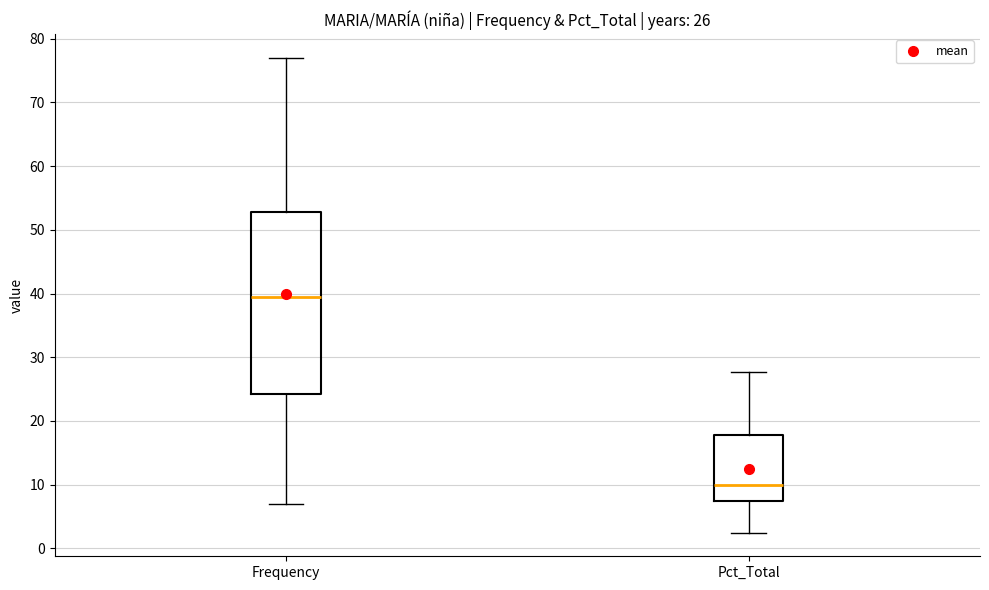

Comparing the boxes themselves (not the whiskers), which one is the tallest?

Frequency